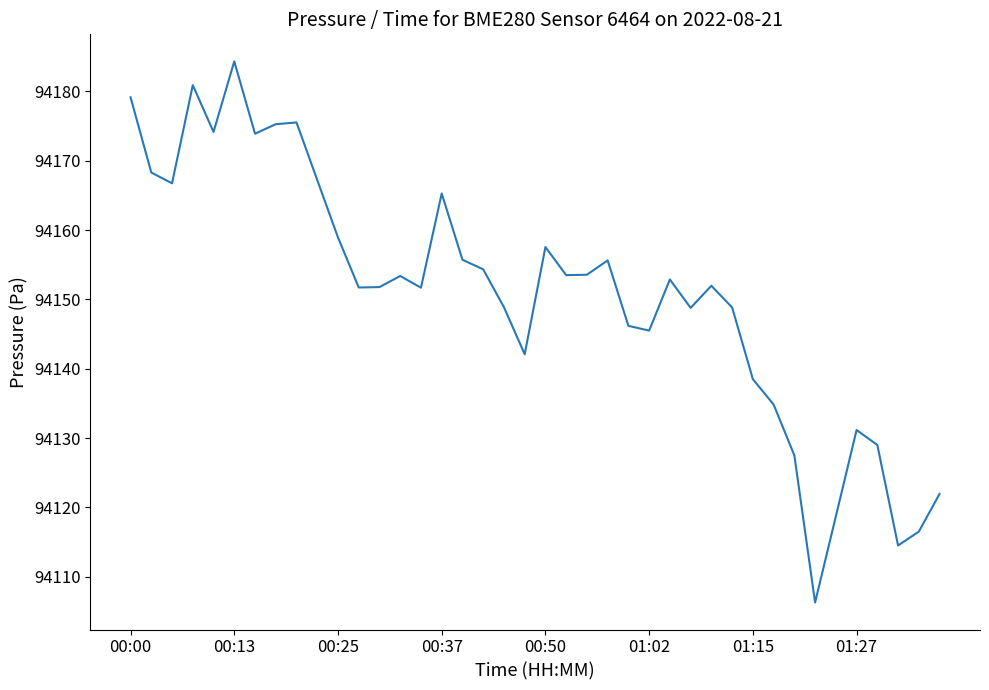

What is the difference between the maximum and minimum values?

78.1